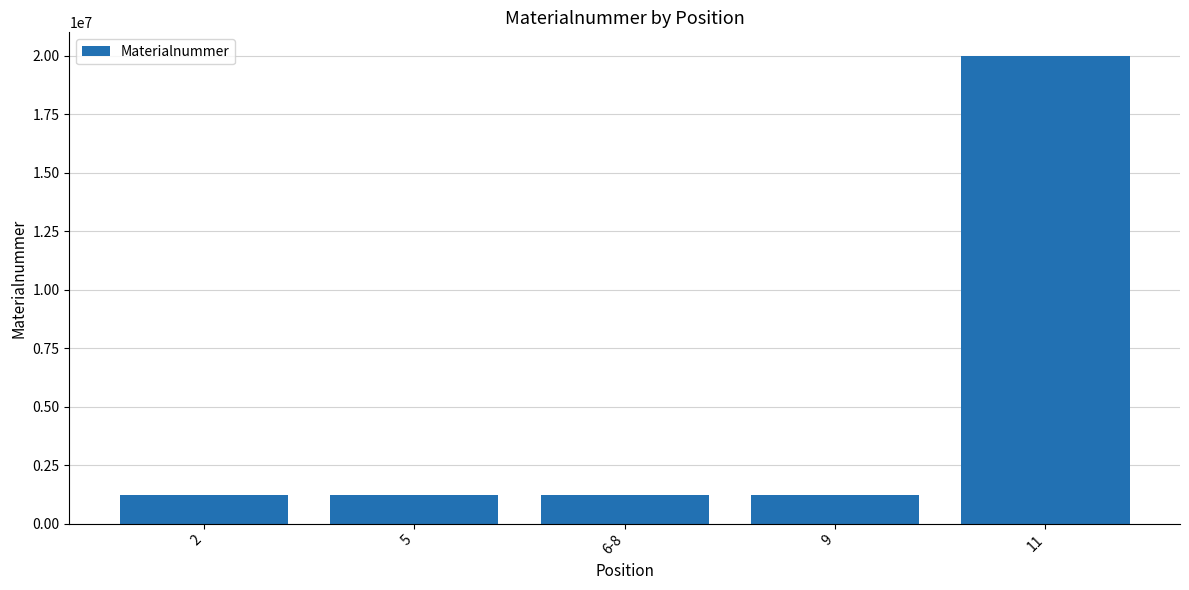

What is the label of the 4th bar from the right?

5